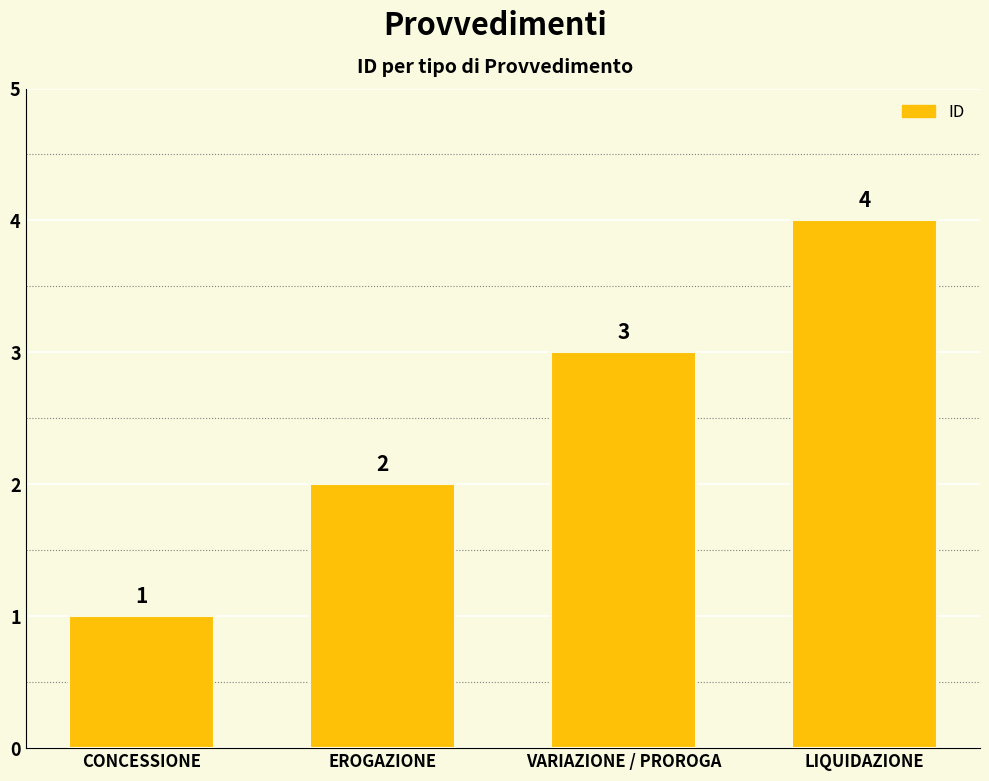

What is the sum of the values at LIQUIDAZIONE and CONCESSIONE?

5